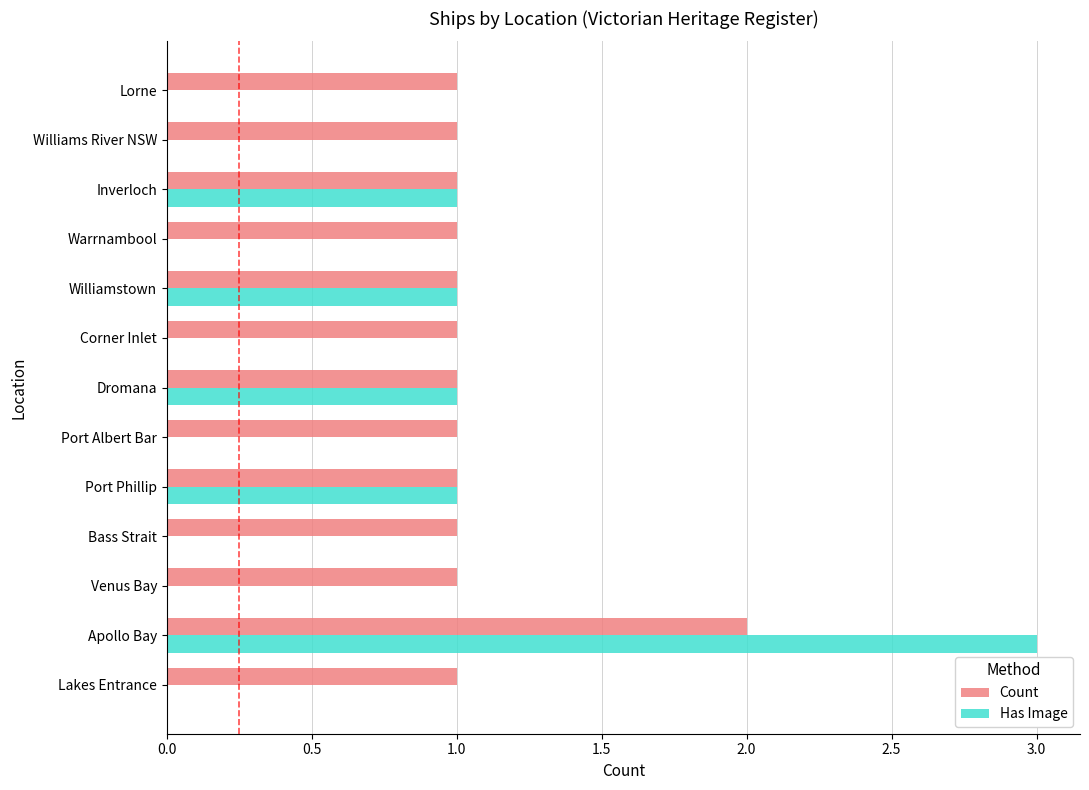

Is it true that Count equals 2 at Apollo Bay?

True